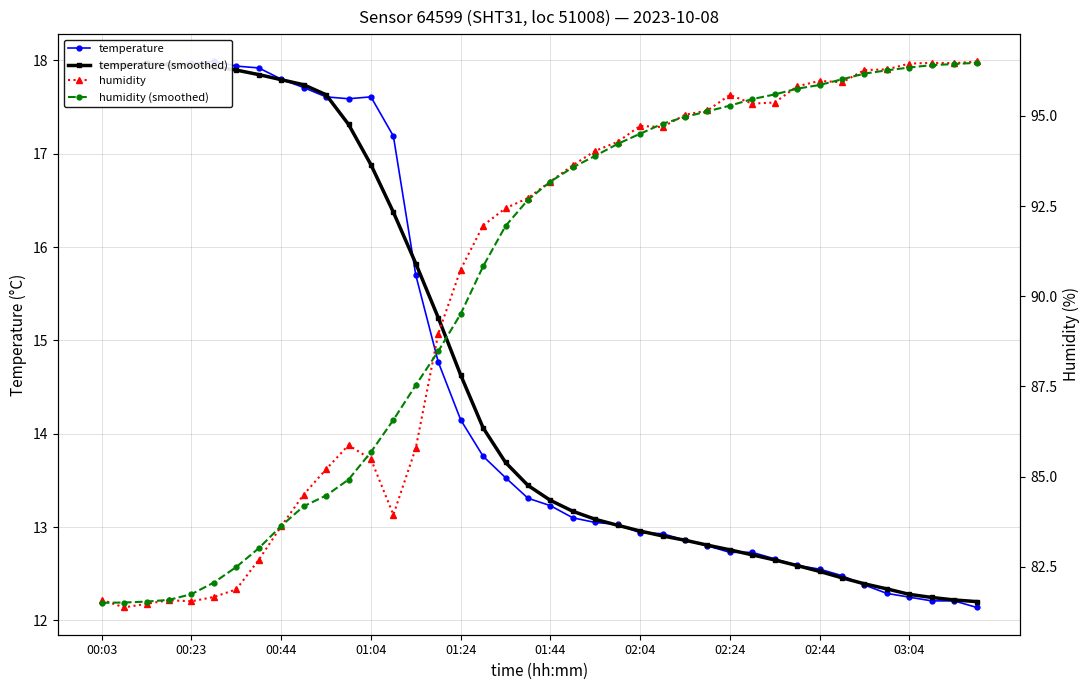

What is the highest value of the humidity (smoothed) series?

96.5